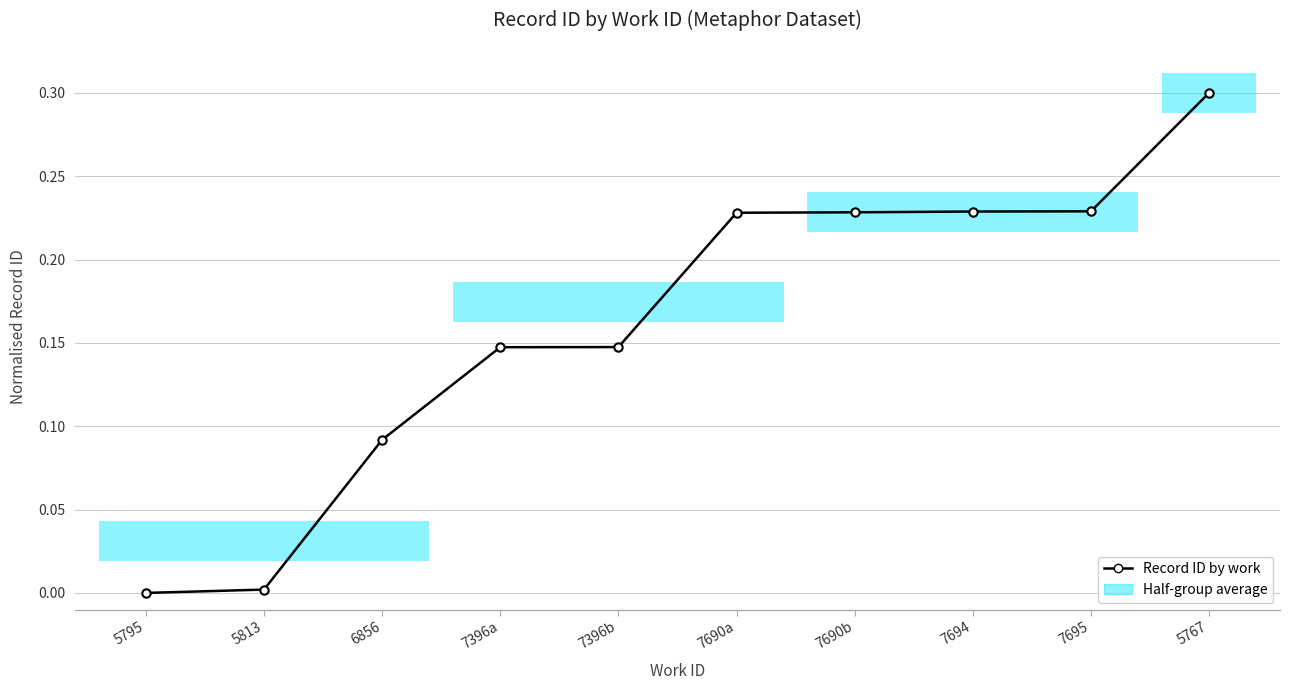

What is the value of the 7th point from the left?

0.2